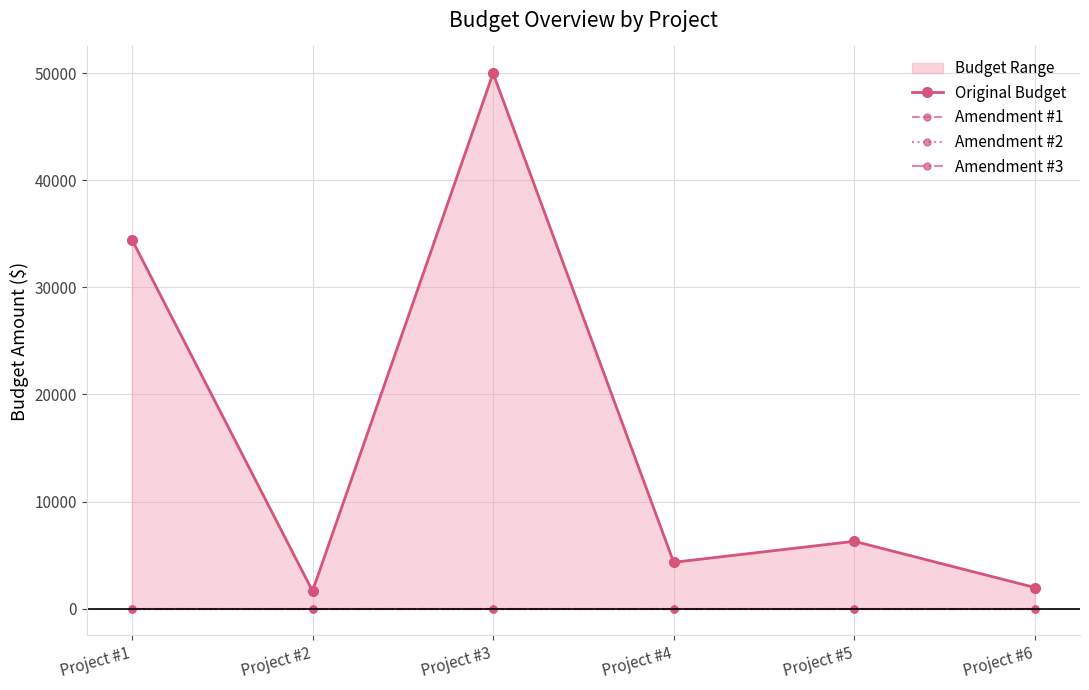

Rank the series at Project #5 from lowest to highest value.

Amendment #1, Amendment #2, Amendment #3, Original Budget